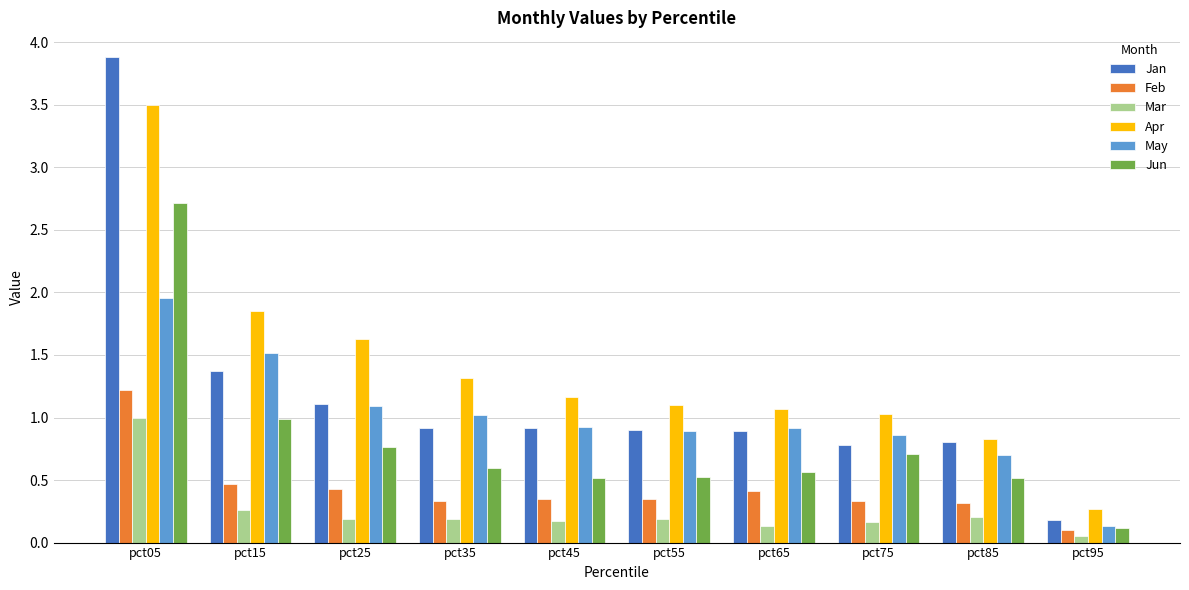

Rank the series by their average value, from lowest to highest.

Mar, Feb, Jun, May, Jan, Apr